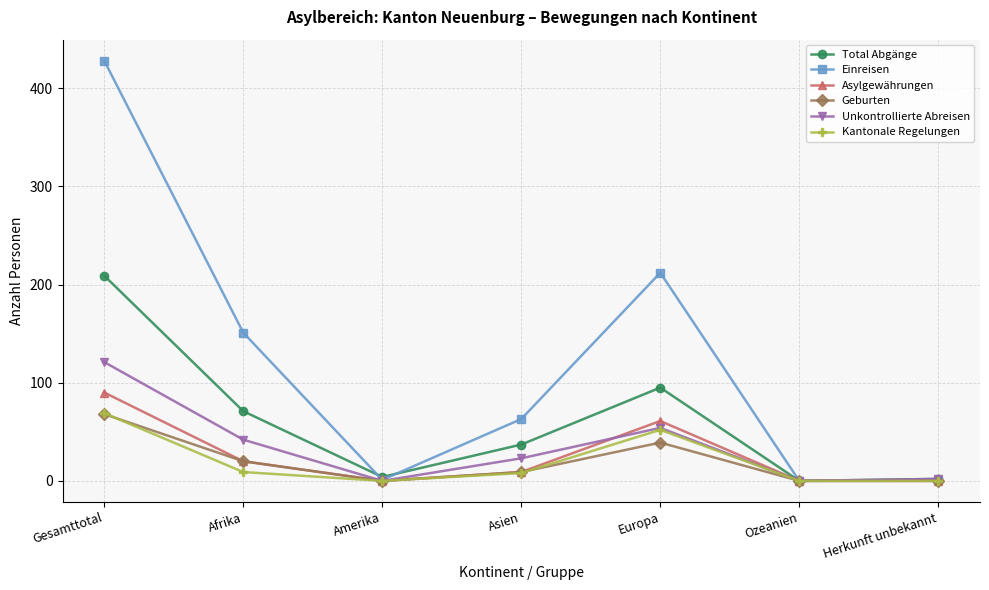

Which series changed the most between Asien and Europa?

Einreisen